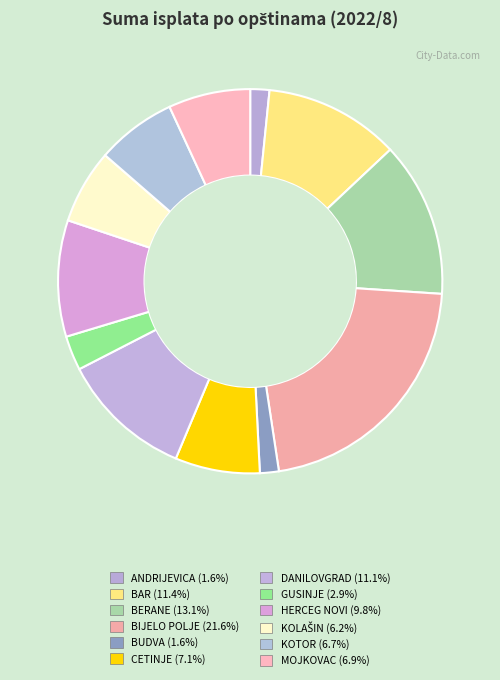

The GUSINJE slice represents 3% of the pie. True or false?

True